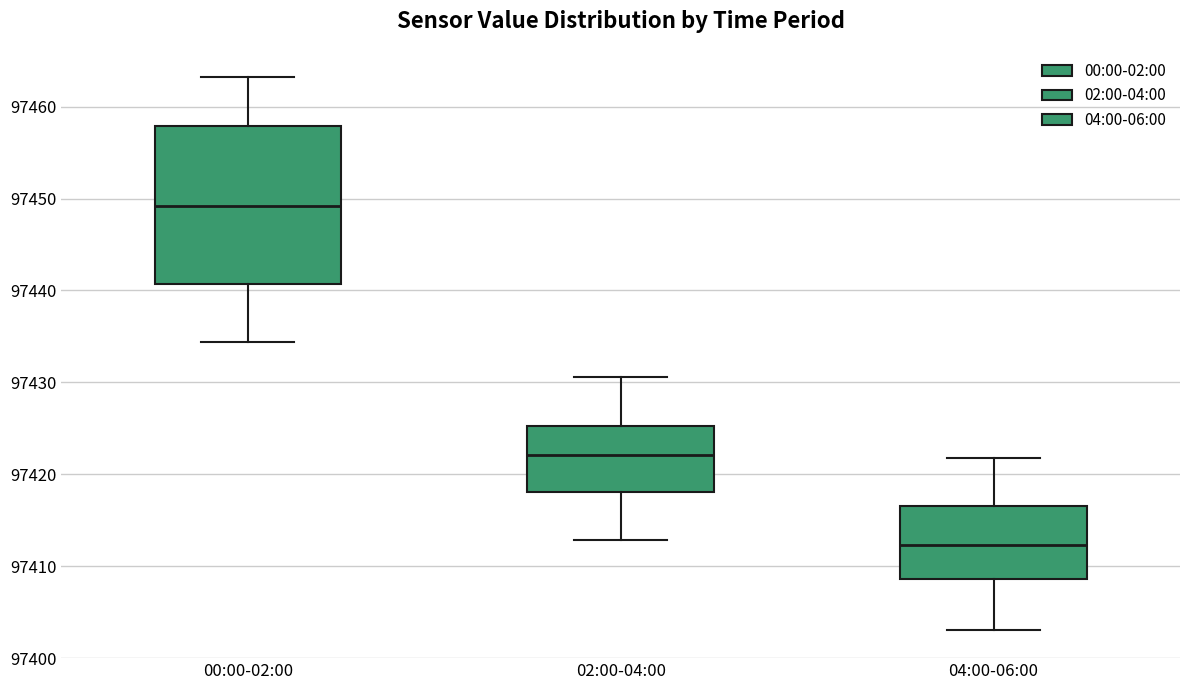

Where does the lower whisker of the box for 04:00-06:00 end on the y-axis? The values are not printed on the chart, so give them approximately, as read against the axis.

97403